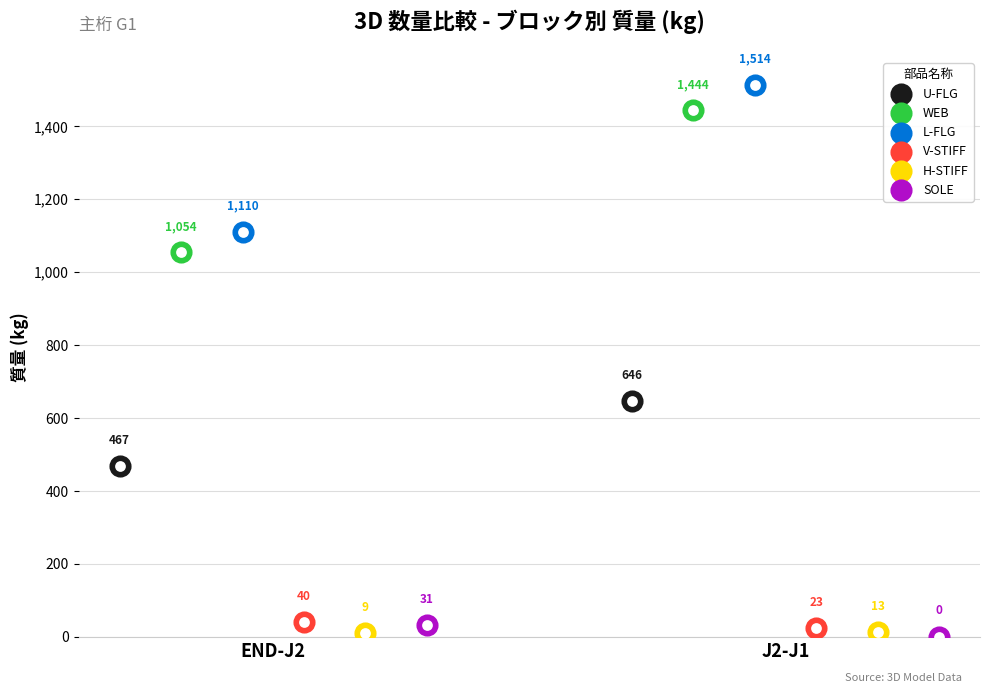

Which series reaches the maximum Y coordinate?

L-FLG